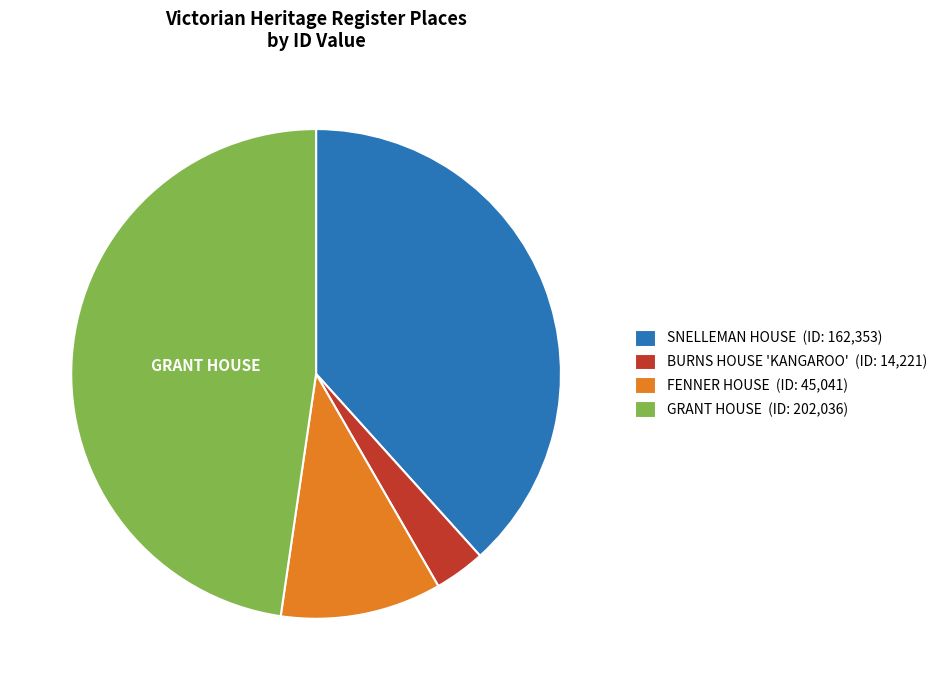

Between SNELLEMAN HOUSE and BURNS HOUSE 'KANGAROO', which is larger?

SNELLEMAN HOUSE